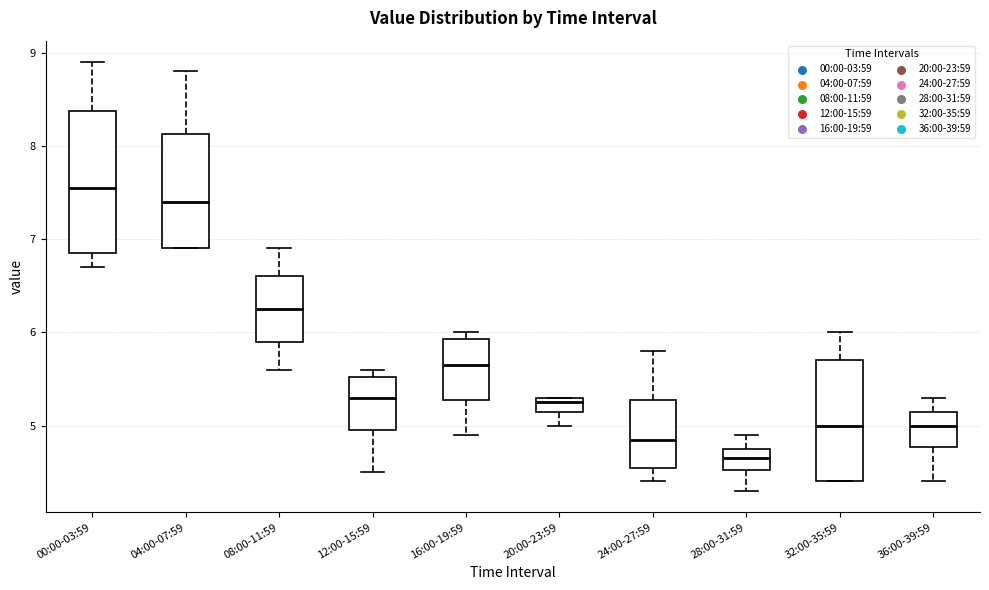

Which box's median line is the lowest?

28:00-31:59